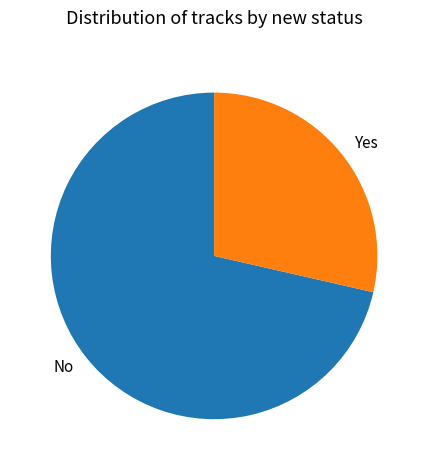

What is the smallest slice in the pie chart?

Yes